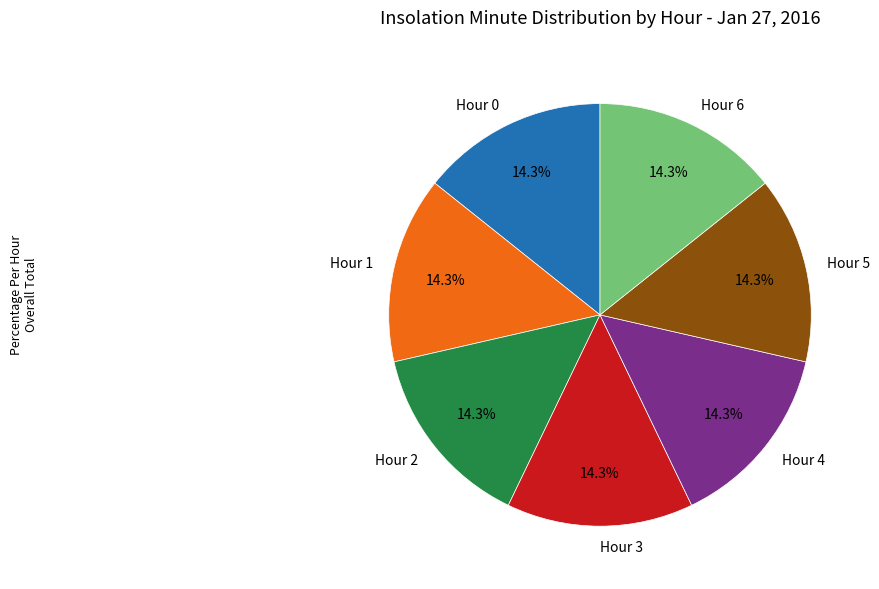

Combined, what portion of the pie is Hour 5 and Hour 4?

28.6%